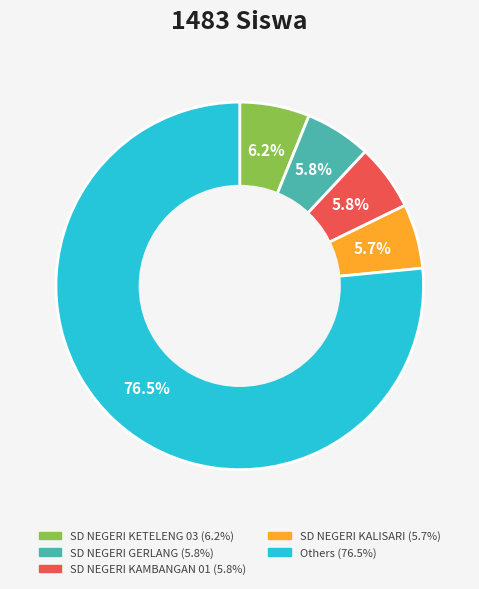

To the nearest percent, what is the average slice percentage?

20%